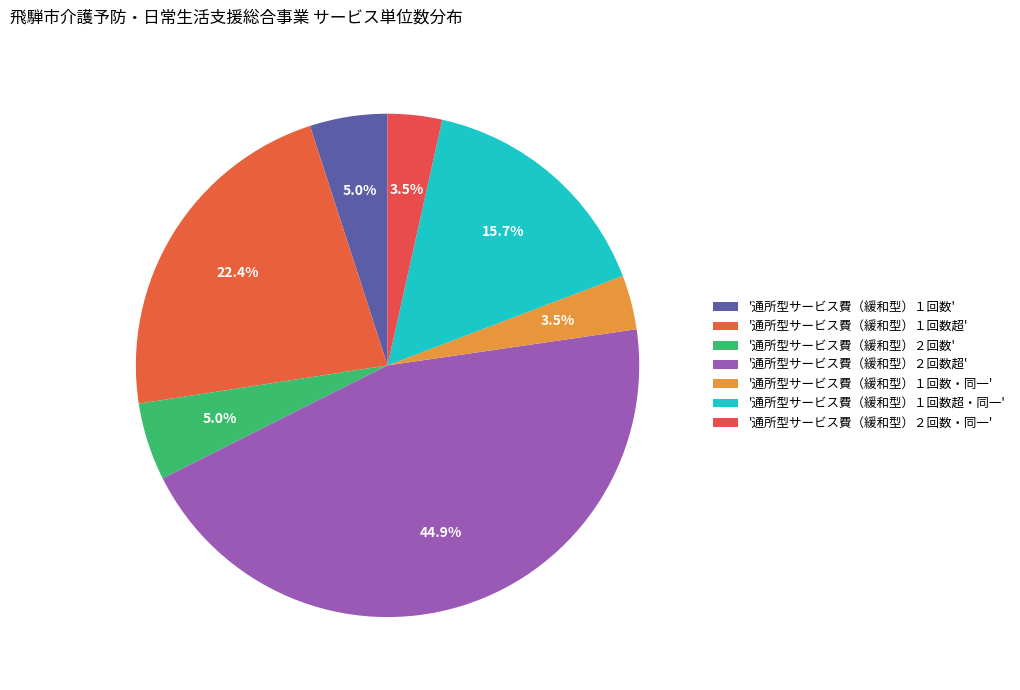

Count the number of slices in the pie.

7